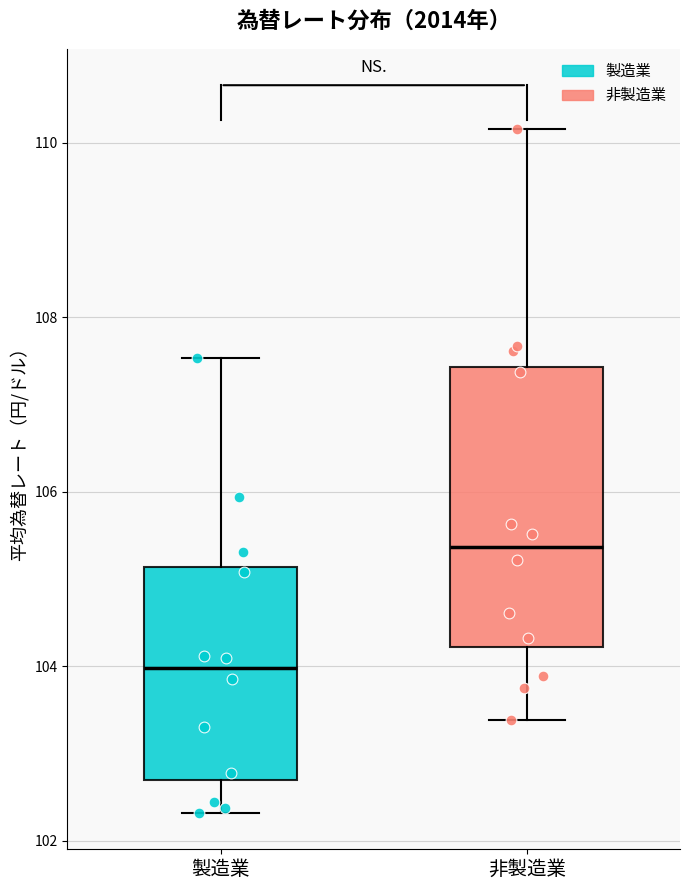

Which box has the highest median line?

非製造業